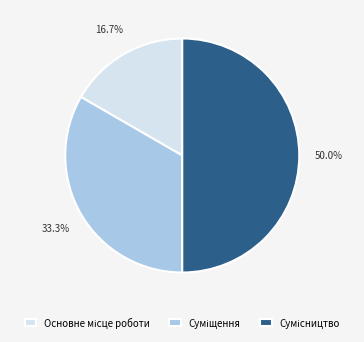

Which slice is the smallest?

Основне місце роботи